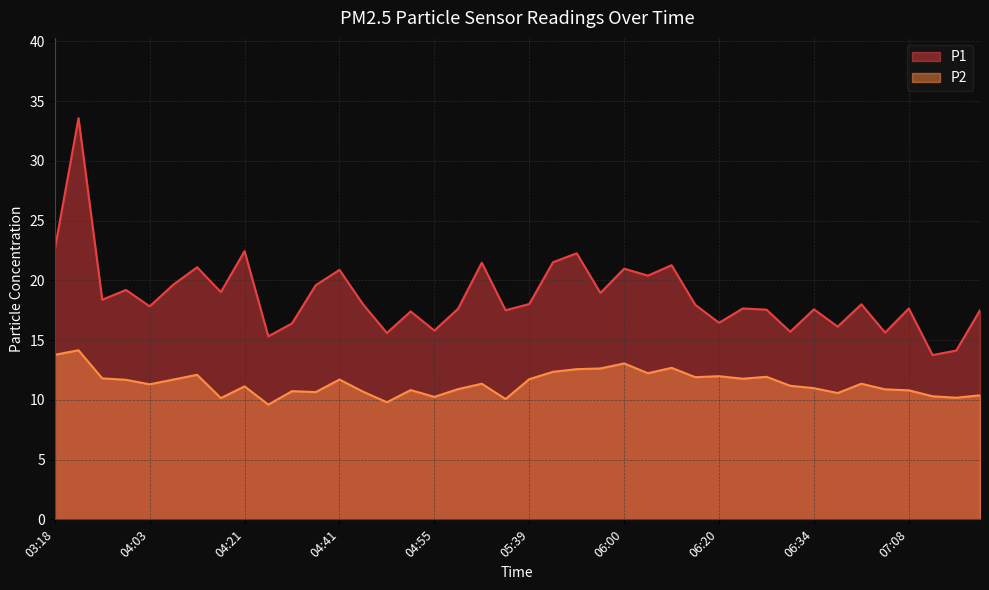

Which series has the widest spread of values?

P1